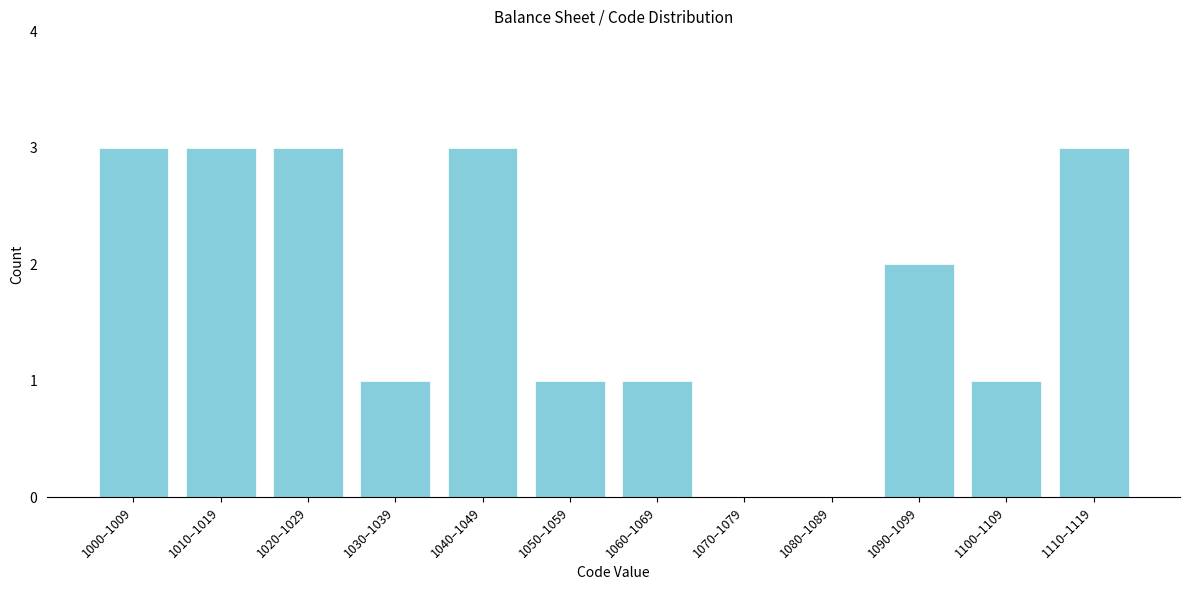

Reading left to right, list all the values displayed in this chart.

1000–1009=3	1010–1019=3	1020–1029=3	1030–1039=1	1040–1049=3	1050–1059=1	1060–1069=1	1070–1079=0	1080–1089=0	1090–1099=2	1100–1109=1	1110–1119=3